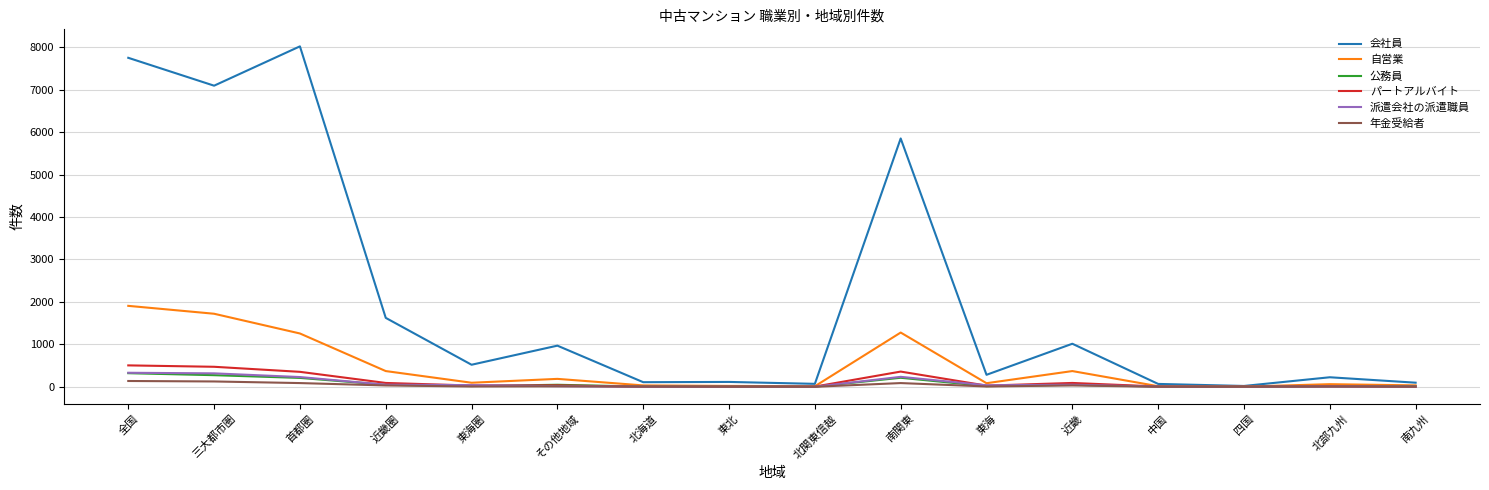

At which category is the sum across all series the highest?

全国